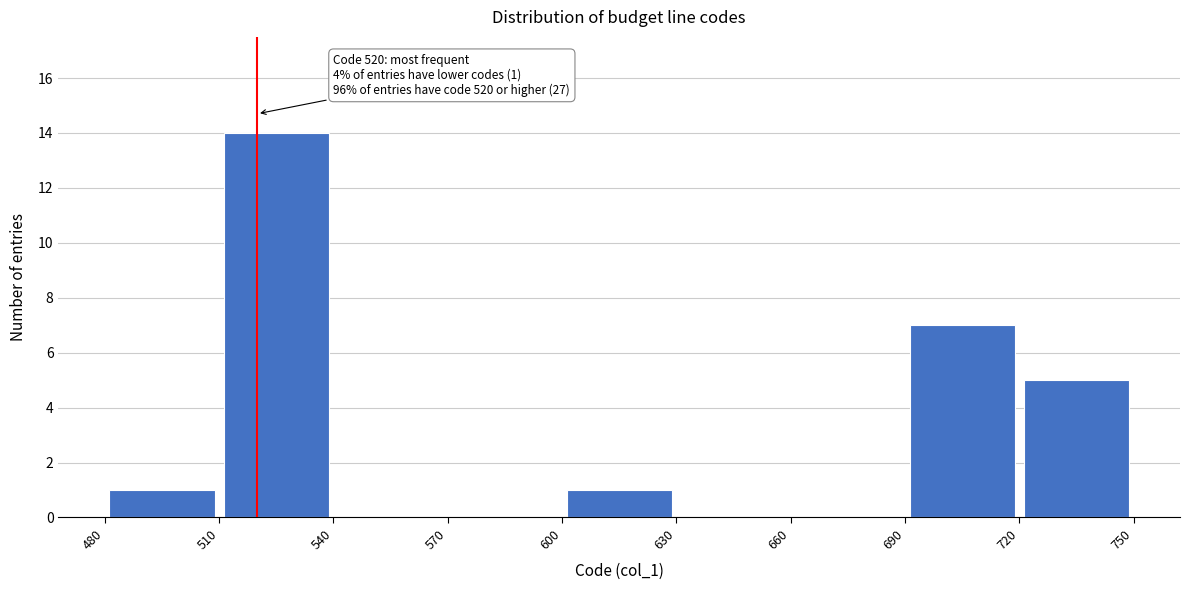

Which range on the x-axis has the tallest bar?

510 to 540